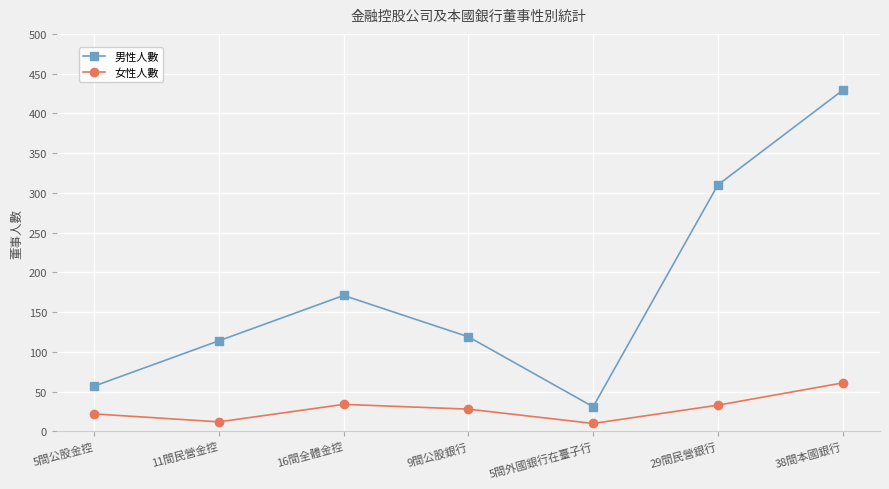

Which series changed the most between 5間公股金控 and 16間全體金控?

男性人數